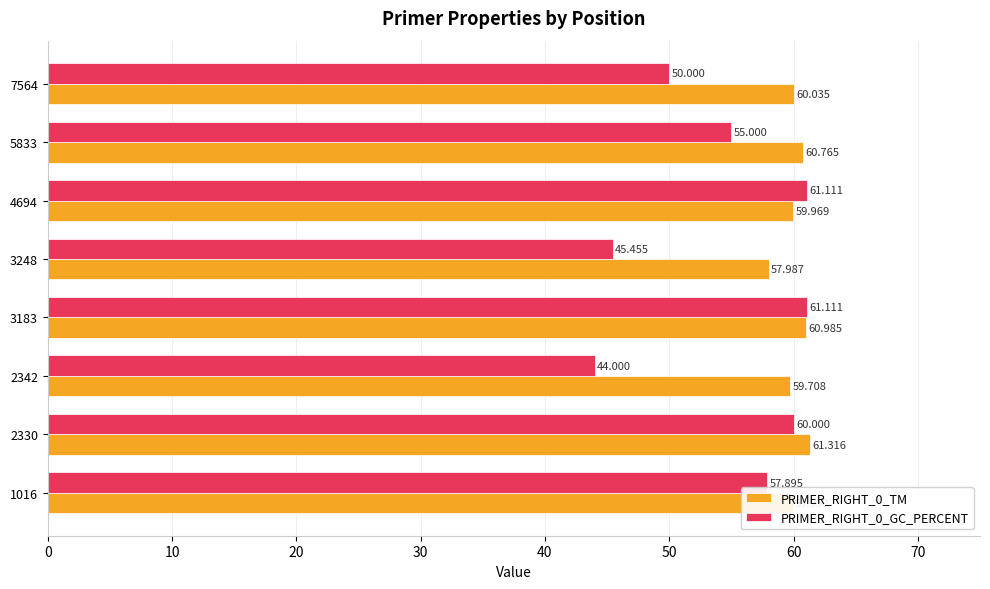

Is the value of PRIMER_RIGHT_0_GC_PERCENT at 2342 greater than the value of PRIMER_RIGHT_0_TM at 4694?

No